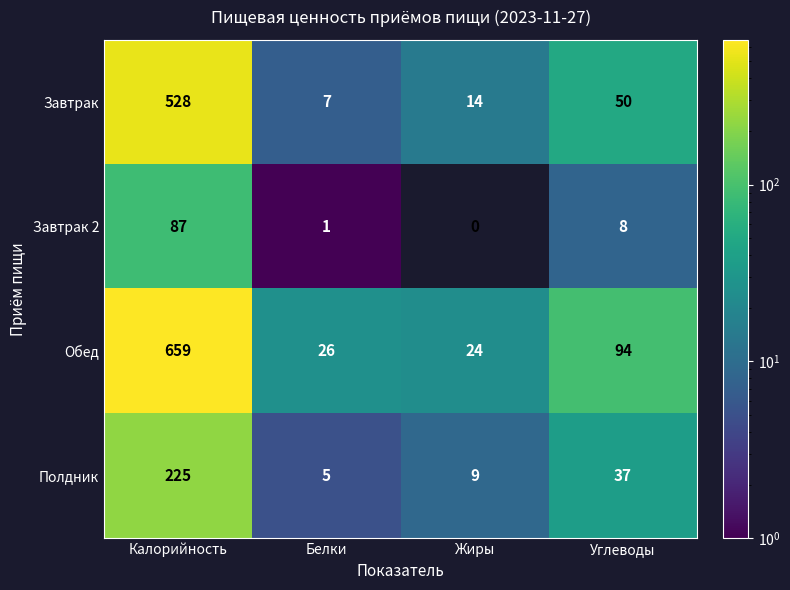

What is the spread (max minus min) of values at Калорийность?

572